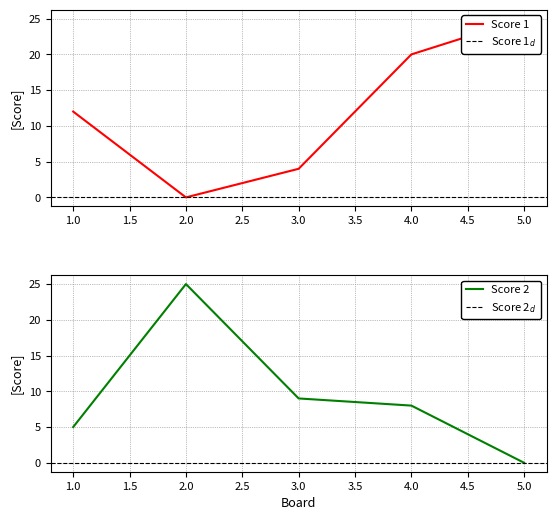

Between 2 and 4, which series saw the biggest shift?

Score 1